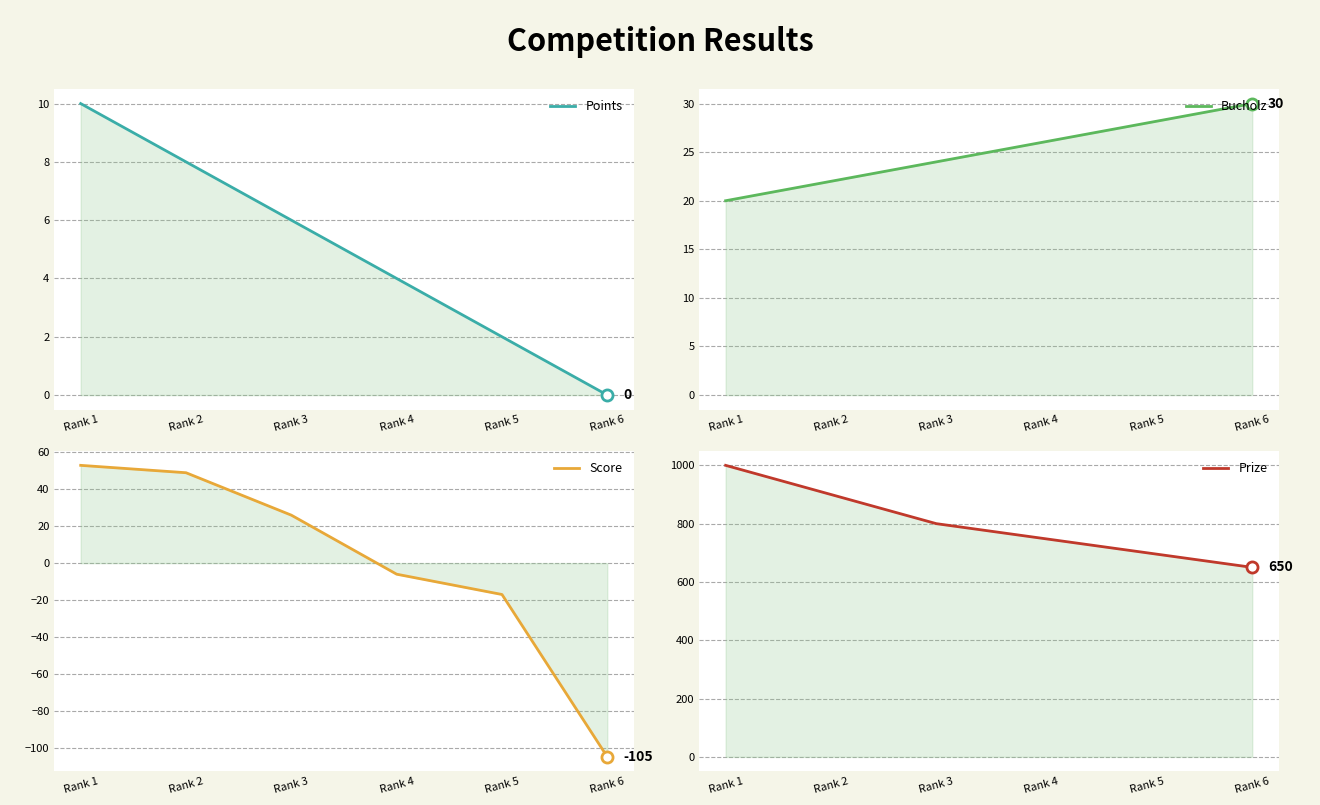

Which series changed the most between Rank 3 and Rank 5?

Prize